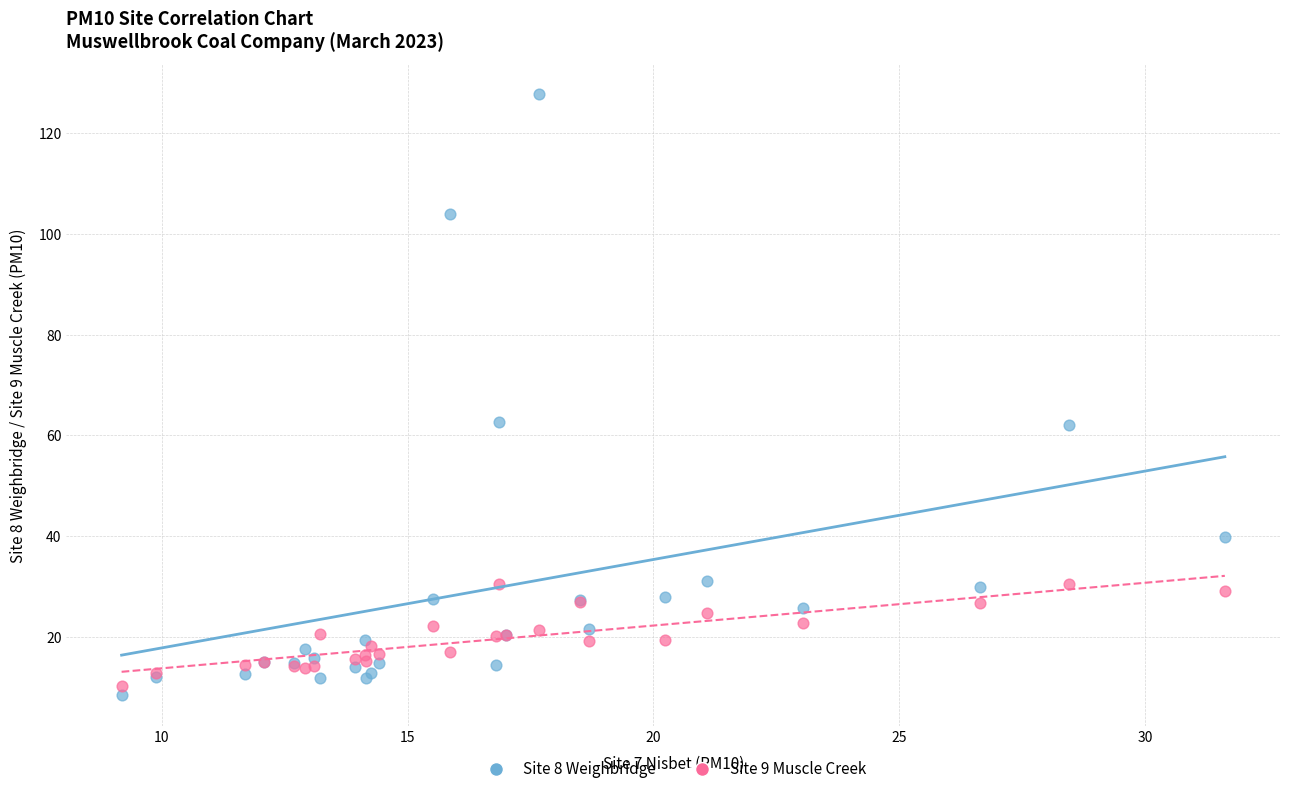

Which series has the largest Y range (max minus min)?

Site 8 Weighbridge